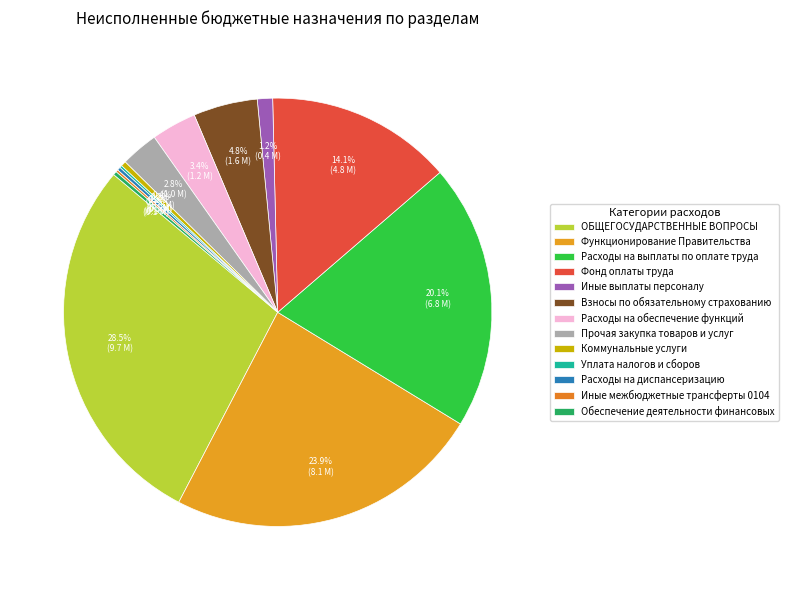

Is it true that Функционирование Правительства is 24% of the pie?

True